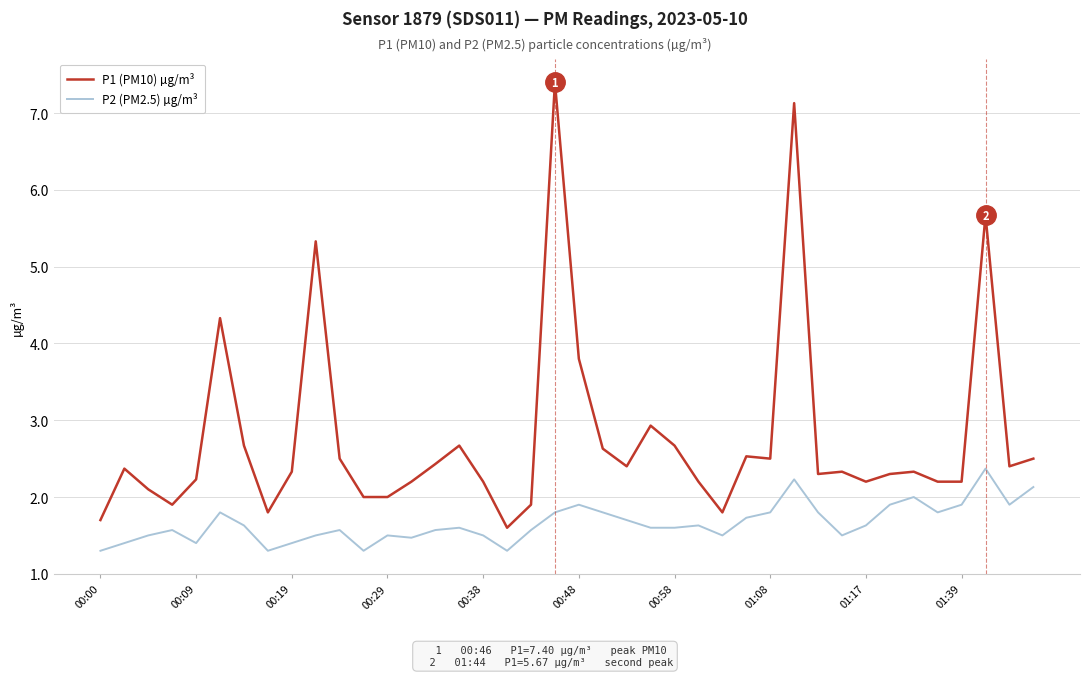

Which series has the largest total across all categories?

P1 (PM10) µg/m³